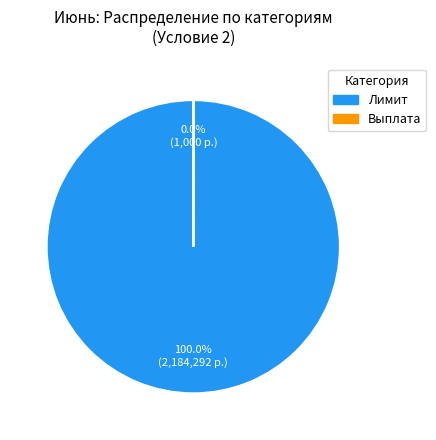

True or false: Лимит accounts for 100% of the total.

True